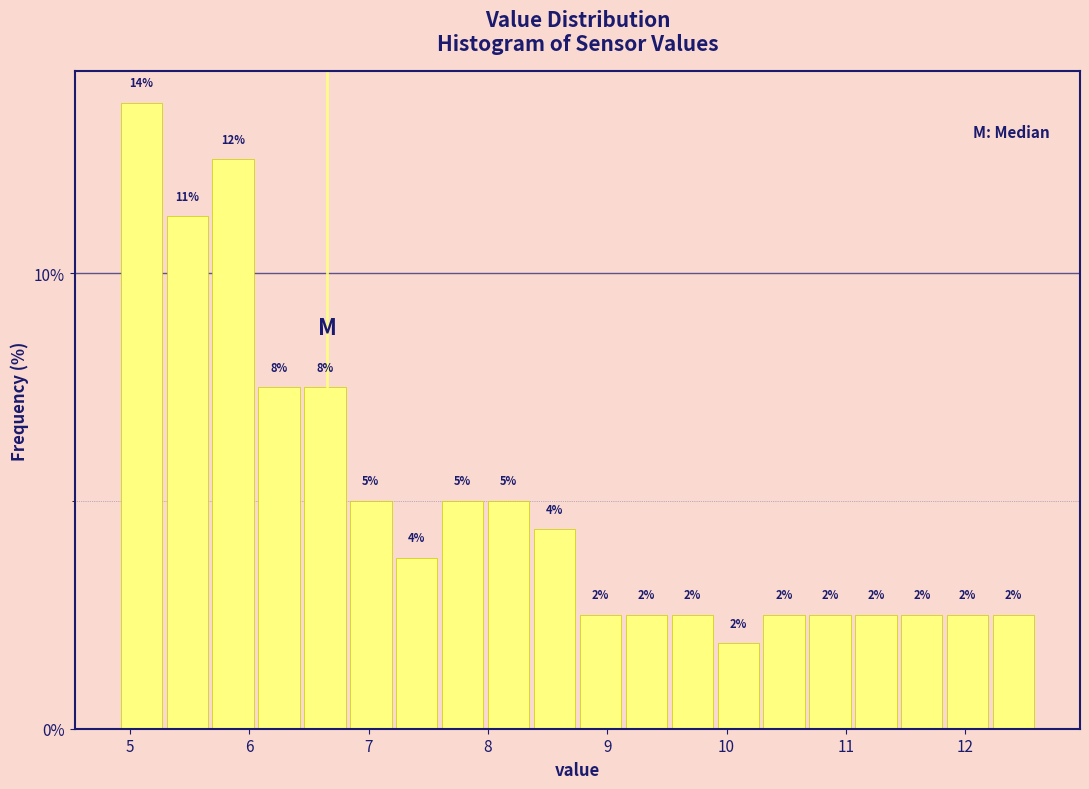

Read against the x-axis, roughly where is the centre of the tallest bar?

5.1